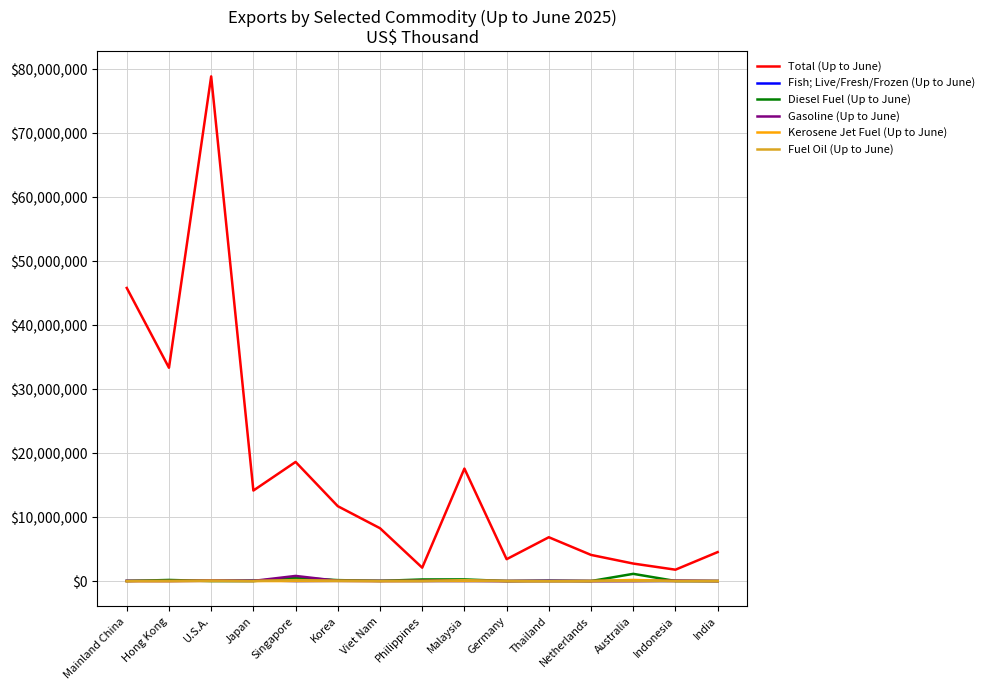

True or false: Total (Up to June) and Kerosene Jet Fuel (Up to June) cross at least once.

False